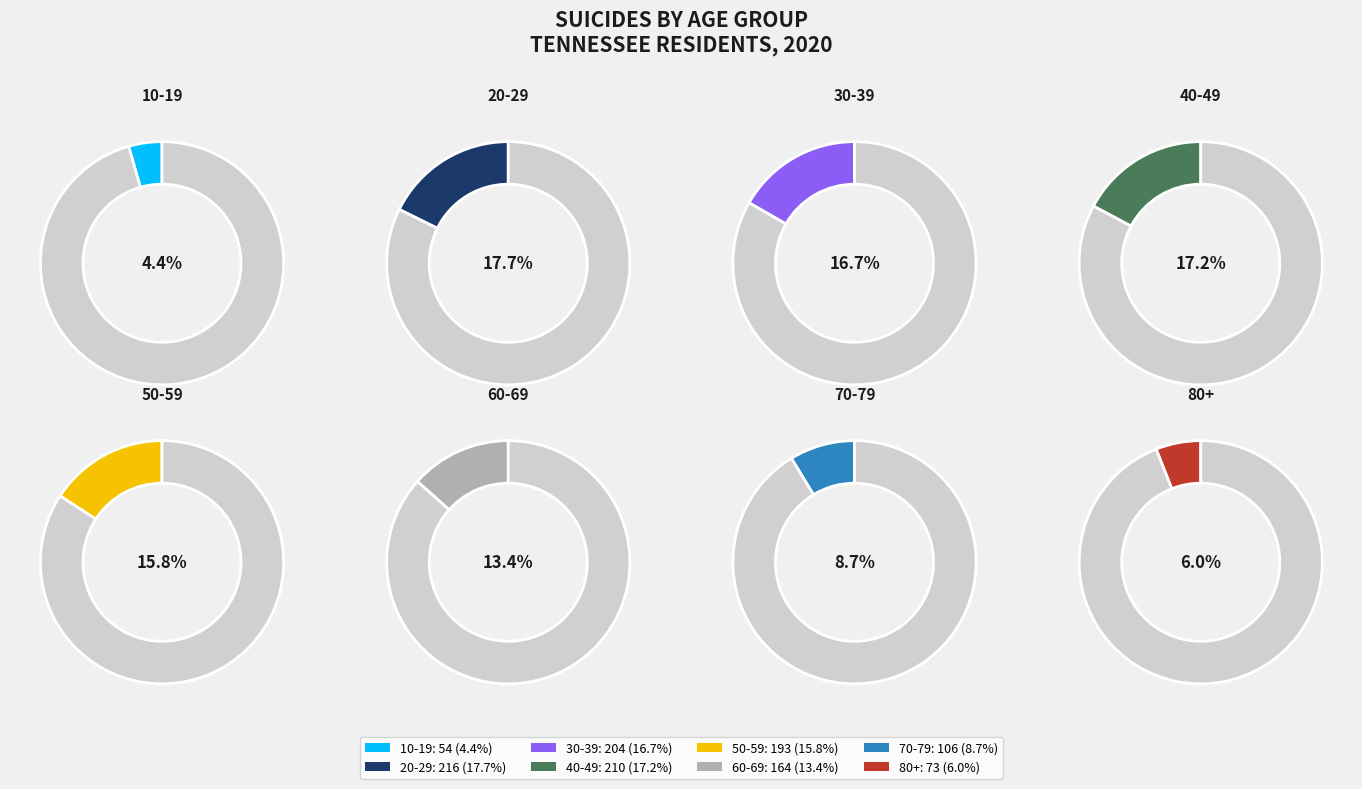

How many slices are in this pie chart?

8